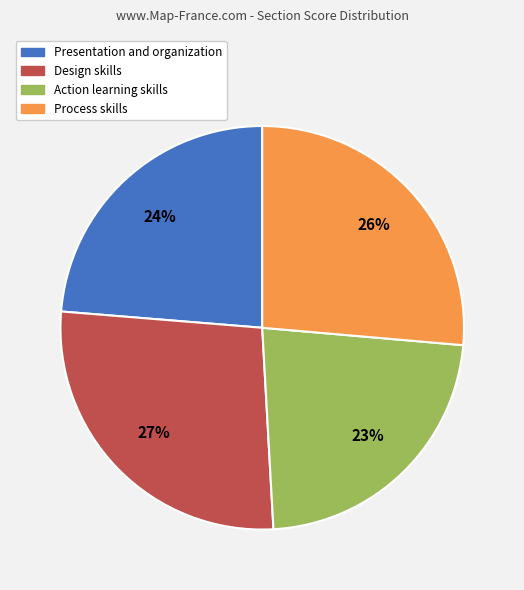

Which slice is the largest?

Design skills